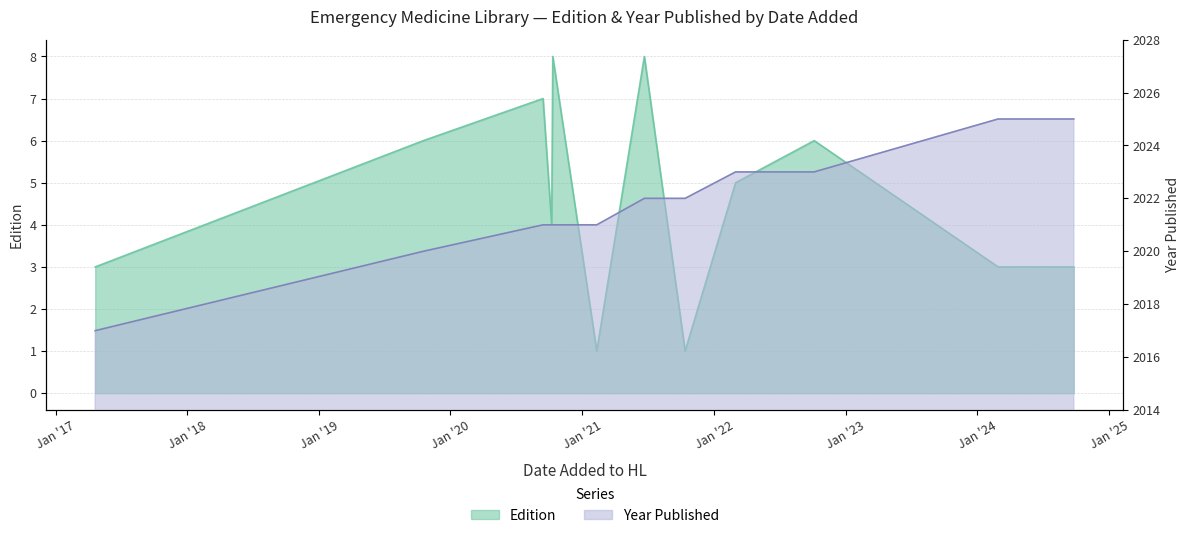

Which label corresponds to the smallest value in the chart?

2021-02-10